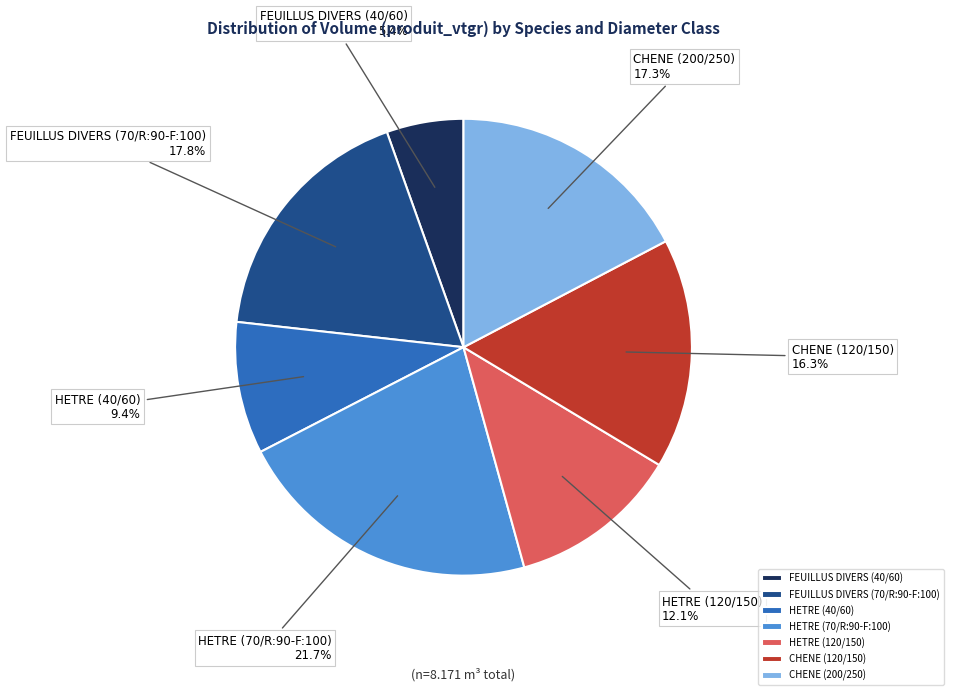

Is it true that CHENE (120/150) is 16% of the pie?

True